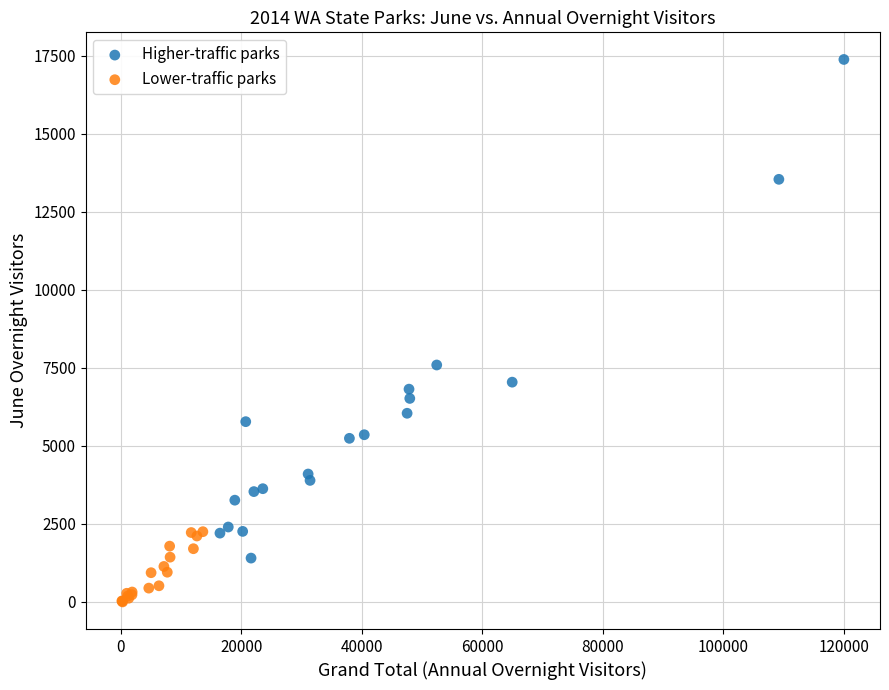

Which series reaches the minimum Y coordinate?

Lower-traffic parks